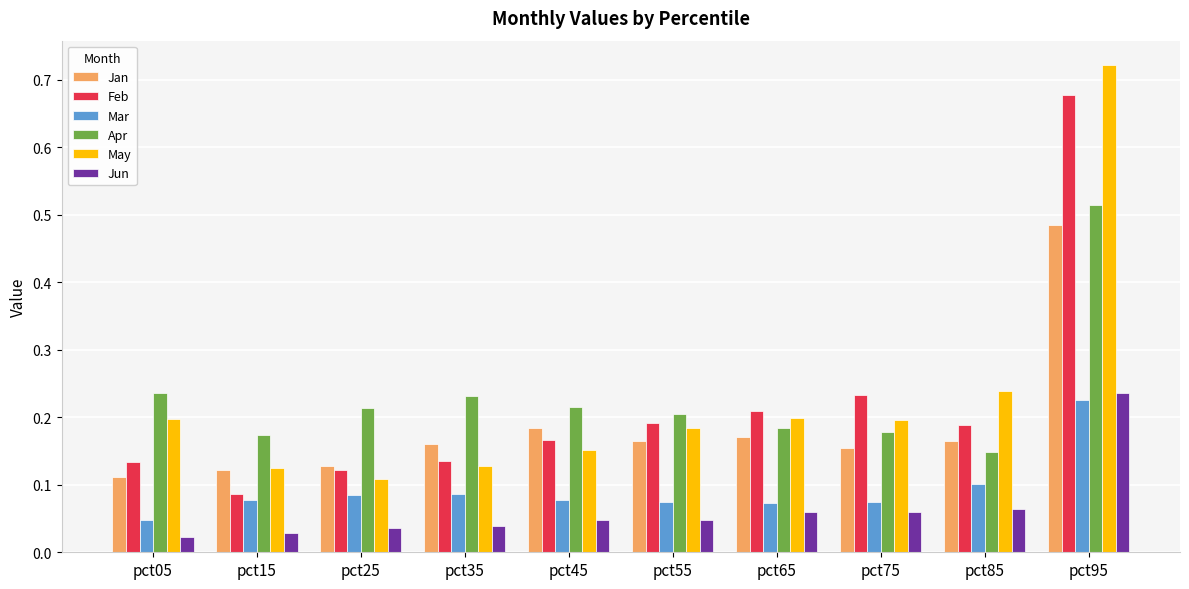

At which category is the sum across all series the highest?

pct95